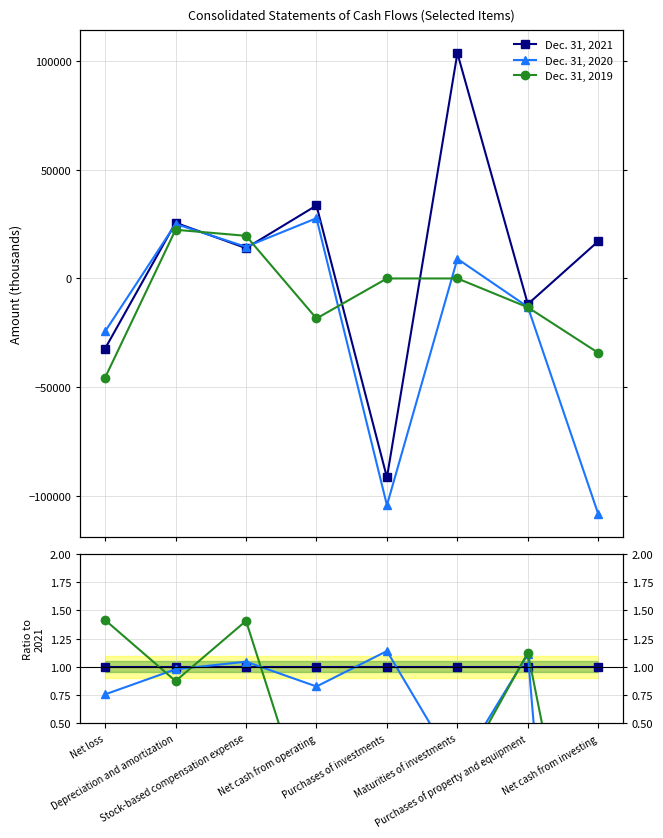

Which series ends up on top after the final intersection of Dec. 31, 2021 and Dec. 31, 2020?

Dec. 31, 2021